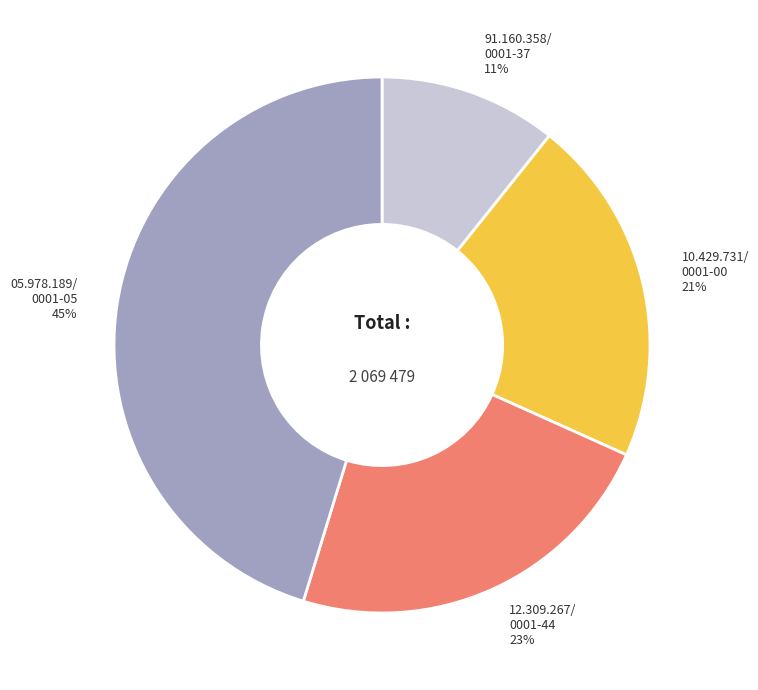

How many segments does this pie chart have?

4